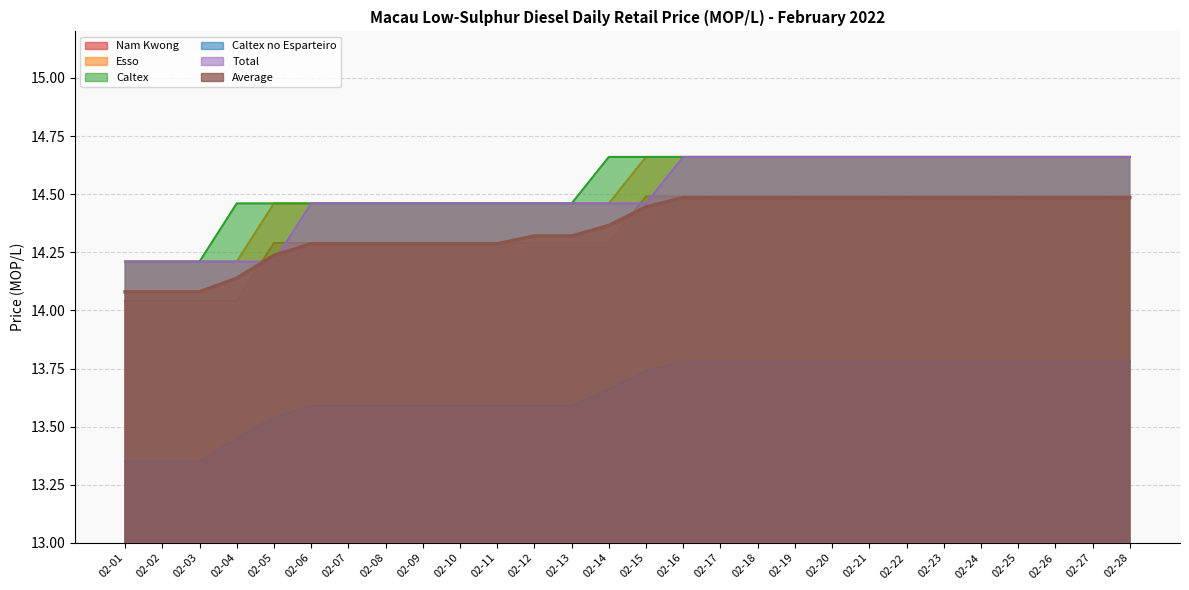

Reading right to left, list all the values displayed in this chart.

Nam Kwong: 14.5	14.5	14.5	14.5	14.5	14.5	14.5	14.5	14.5	14.5	14.5	14.5	14.5	14.5	14.3	14.3	14.3	14.3	14.3	14.3	14.3	14.3	14.3	14.3	14.0	14.0	14.0	14.0
Esso: 14.7	14.7	14.7	14.7	14.7	14.7	14.7	14.7	14.7	14.7	14.7	14.7	14.7	14.7	14.5	14.5	14.5	14.5	14.5	14.5	14.5	14.5	14.5	14.5	14.2	14.2	14.2	14.2
Caltex: 14.7	14.7	14.7	14.7	14.7	14.7	14.7	14.7	14.7	14.7	14.7	14.7	14.7	14.7	14.7	14.5	14.5	14.5	14.5	14.5	14.5	14.5	14.5	14.5	14.5	14.2	14.2	14.2
Caltex no Esparteiro: 13.8	13.8	13.8	13.8	13.8	13.8	13.8	13.8	13.8	13.8	13.8	13.8	13.8	13.7	13.7	13.6	13.6	13.6	13.6	13.6	13.6	13.6	13.6	13.5	13.4	13.3	13.3	13.3
Total: 14.7	14.7	14.7	14.7	14.7	14.7	14.7	14.7	14.7	14.7	14.7	14.7	14.7	14.5	14.5	14.5	14.5	14.5	14.5	14.5	14.5	14.5	14.5	14.2	14.2	14.2	14.2	14.2
Average: 14.5	14.5	14.5	14.5	14.5	14.5	14.5	14.5	14.5	14.5	14.5	14.5	14.5	14.4	14.4	14.3	14.3	14.3	14.3	14.3	14.3	14.3	14.3	14.2	14.1	14.1	14.1	14.1